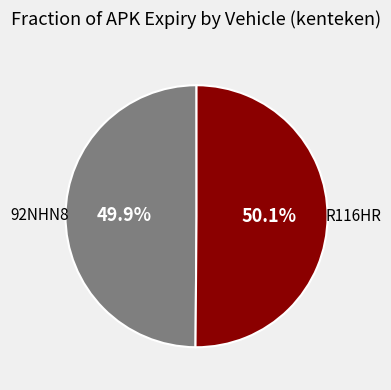

How many segments does this pie chart have?

2